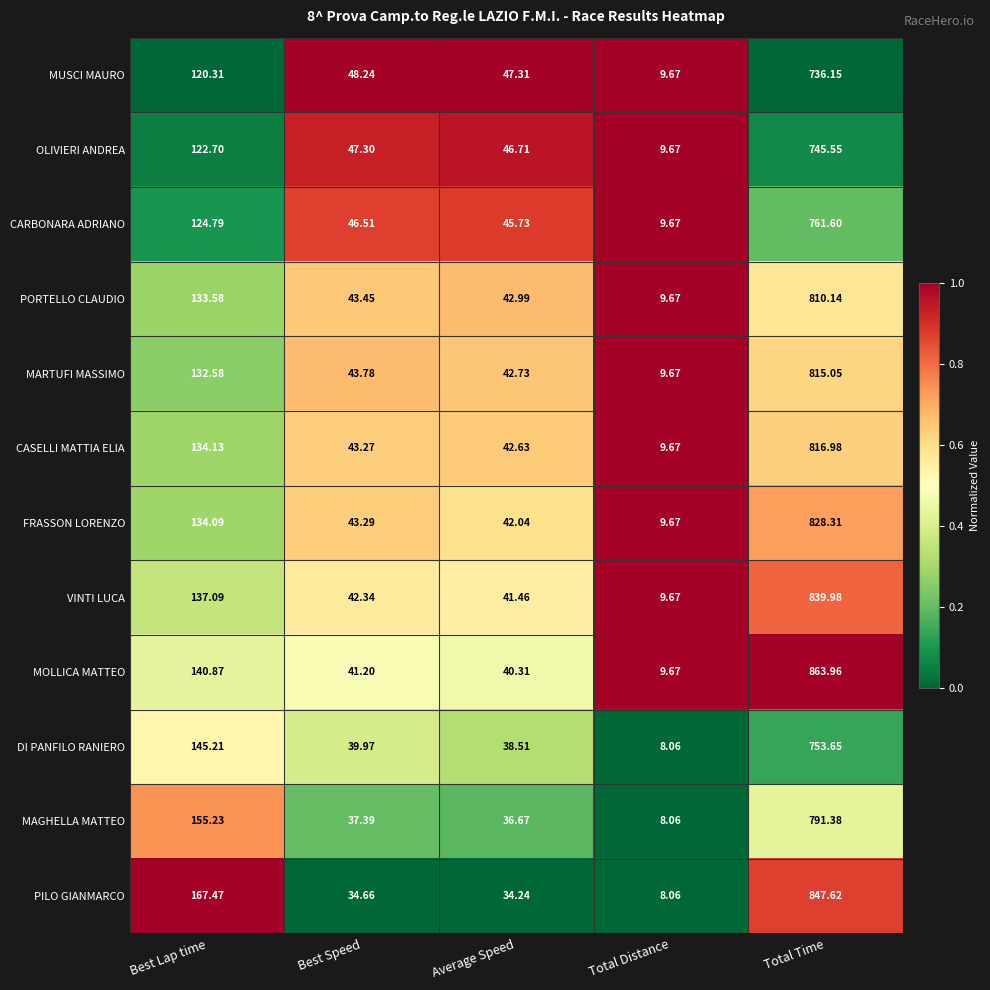

At which label does DI PANFILO RANIERO first exceed 39?

Best Lap time